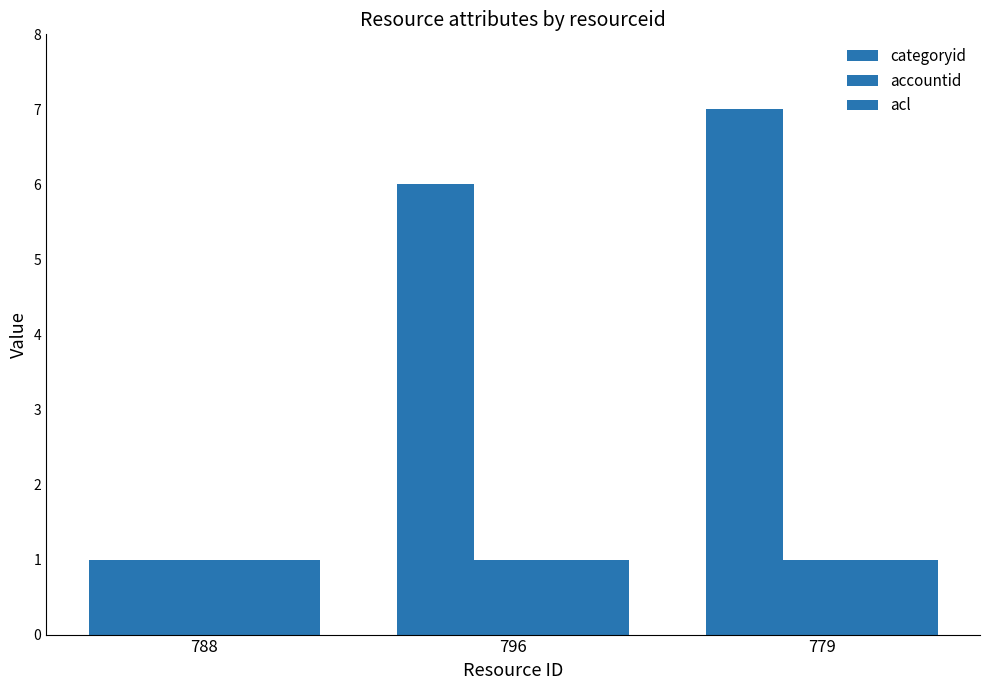

Is it true that accountid equals 0 at 788?

False